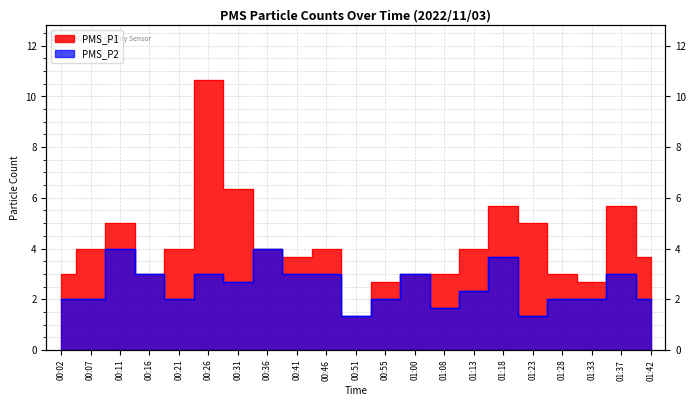

At which label does PMS_P1 first exceed 4?

00:11